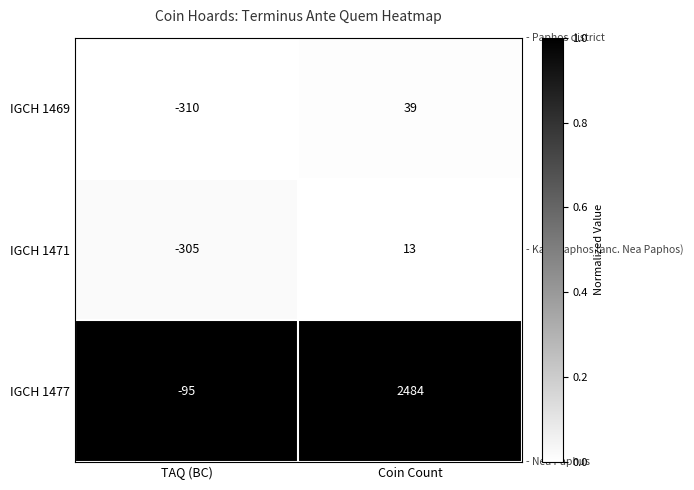

Reading right to left, transcribe all the data shown in this chart.

IGCH 1469: Coin Count=39	TAQ (BC)=-310
IGCH 1471: Coin Count=13	TAQ (BC)=-305
IGCH 1477: Coin Count=2484	TAQ (BC)=-95